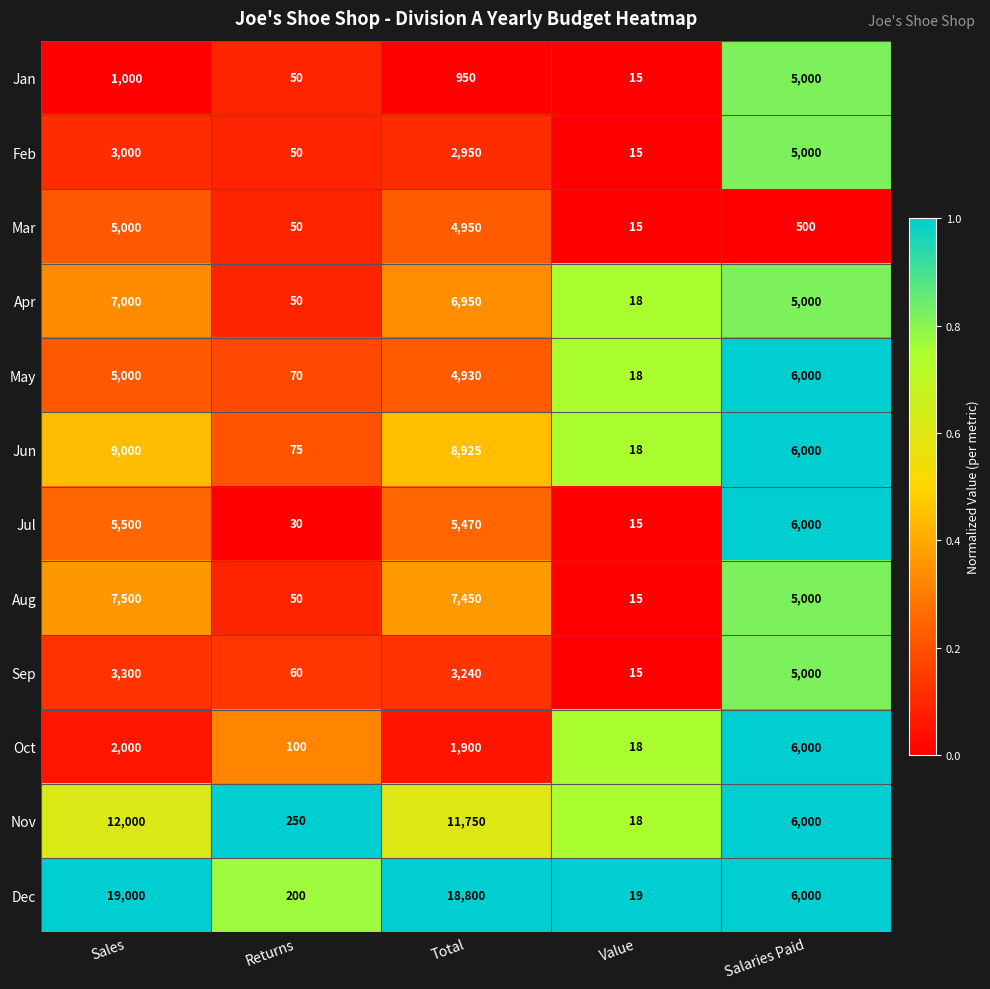

List the labels in order of Mar value, largest first.

Sales, Total, Salaries Paid, Returns, Value